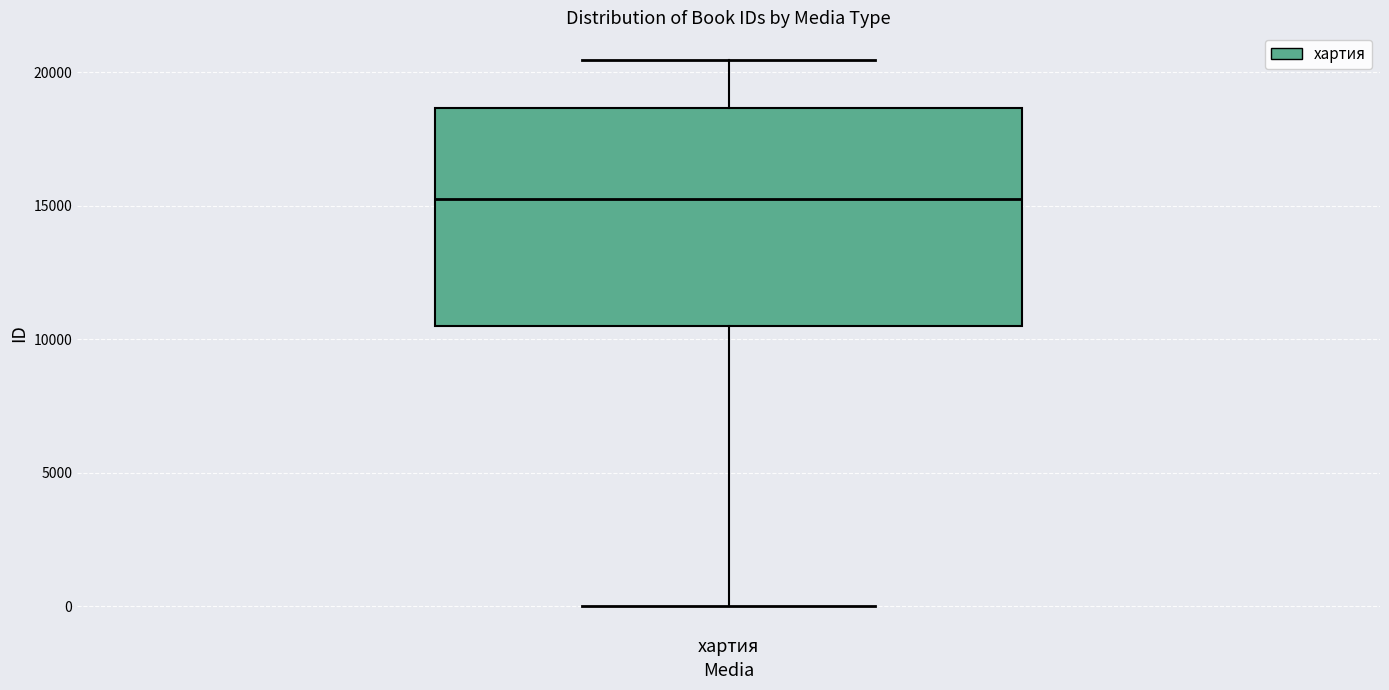

Read this box plot against the y-axis: the position of the median line, the range covered by the box, and the ends of both whiskers. The values are not printed on the chart, so give them approximately, as read against the axis.

median 15500, box 10500 to 18500, whiskers 0 to 20500